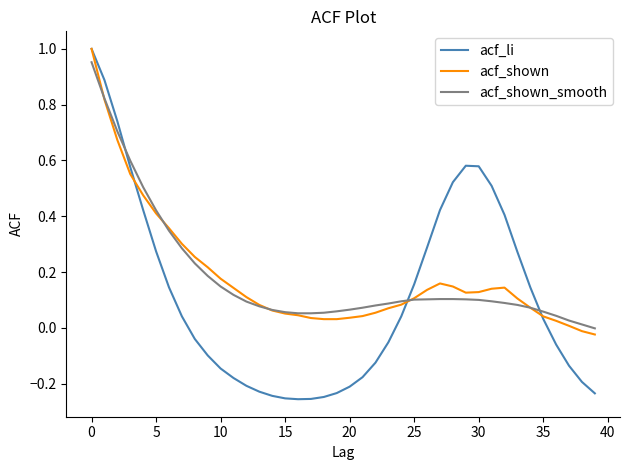

Which series has the largest range (max minus min)?

acf_li